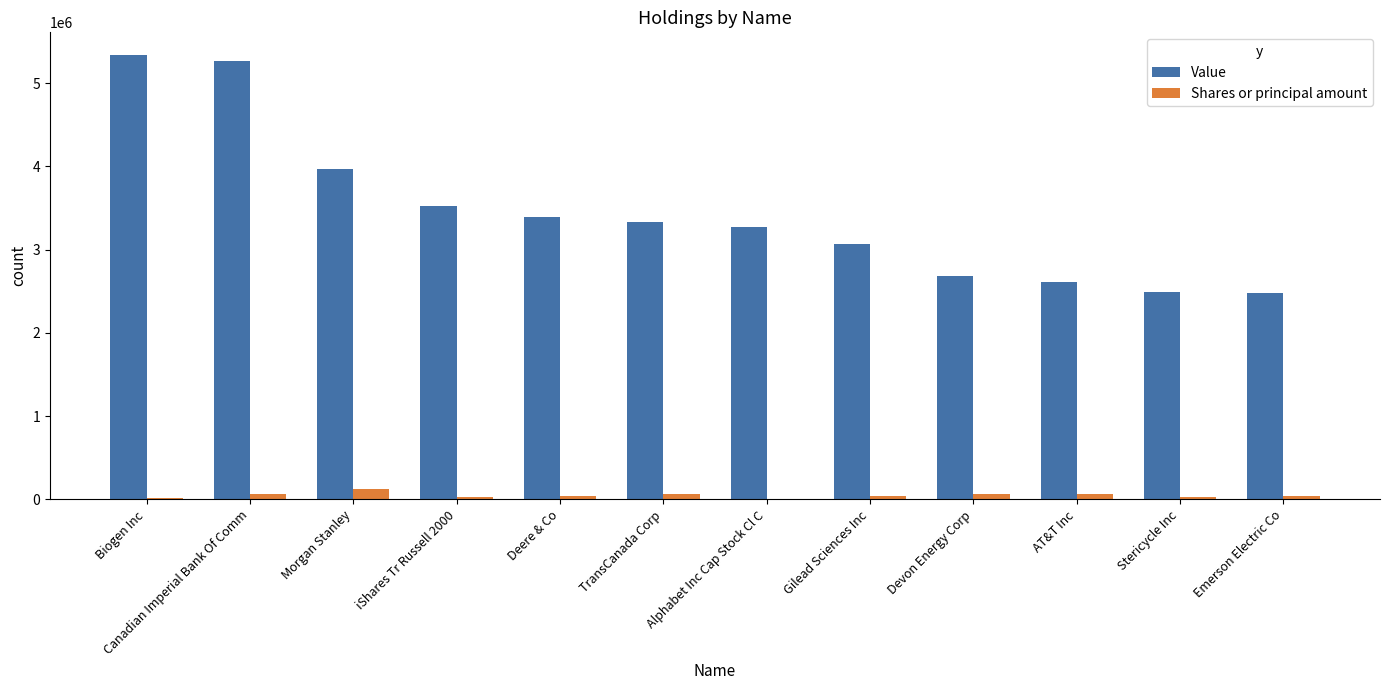

Which series has the largest total across all categories?

Value